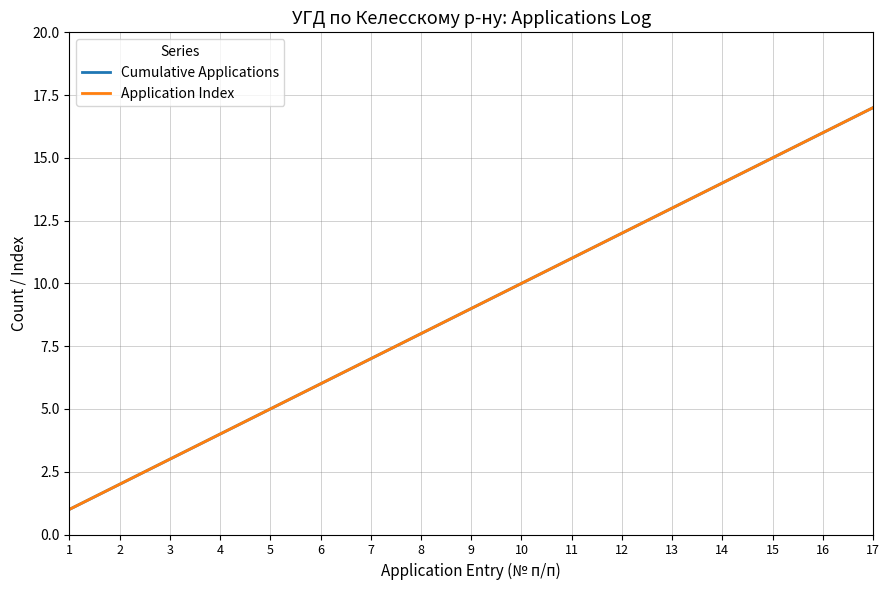

True or false: Cumulative Applications and Application Index intersect in this chart.

False